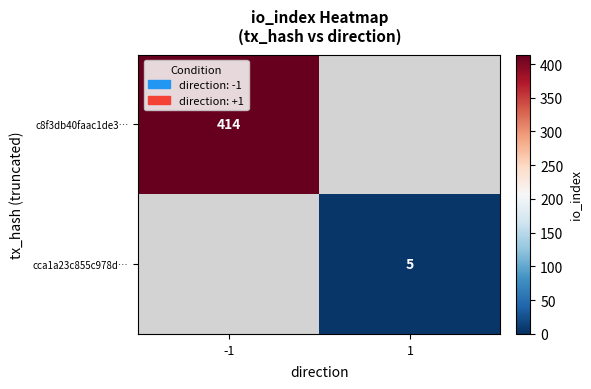

True or false: c8f3db40faac1de3… has a value of 286 at -1.

False